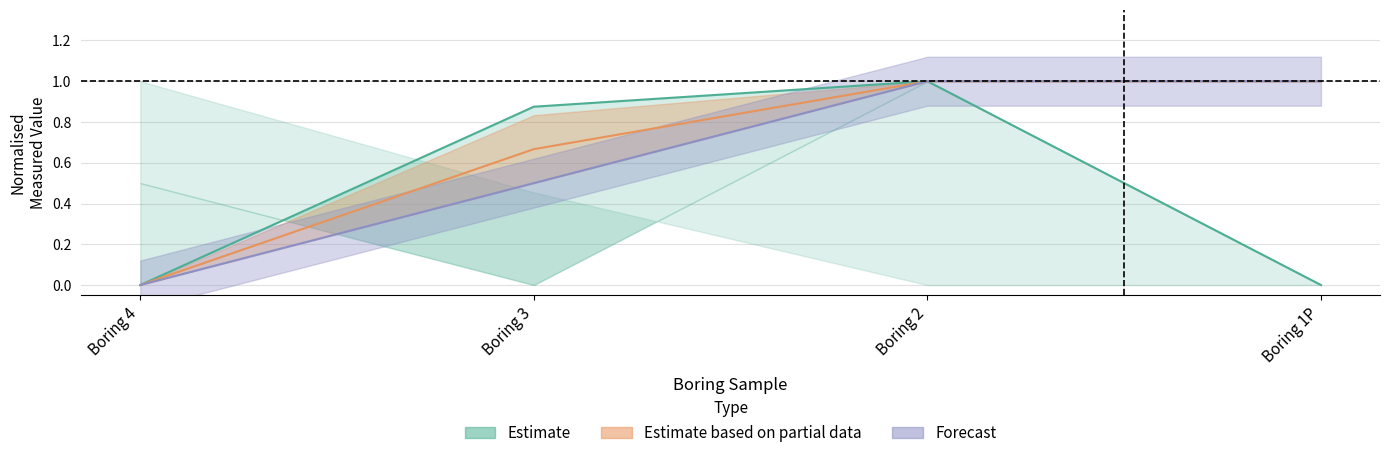

Is this an area chart (filled region under the line)?

No